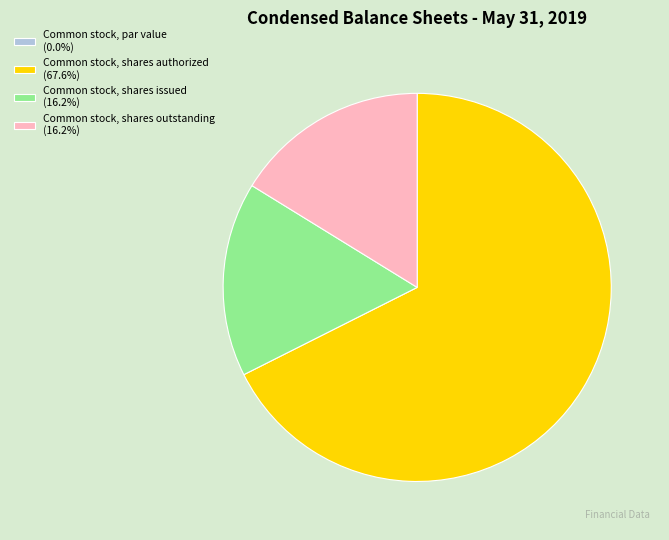

Is there a majority slice in this chart?

Yes